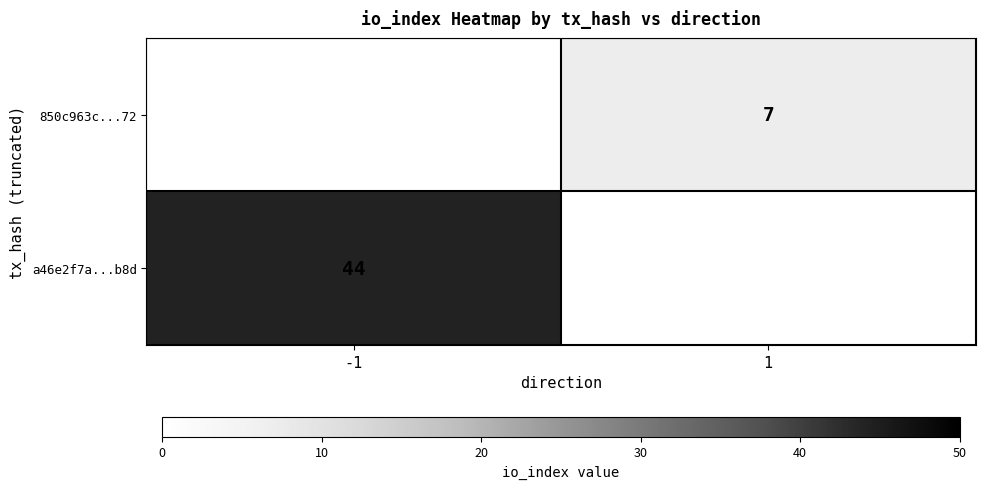

Is the value of a46e2f7a...b8d at -1 greater than the value of 850c963c...72 at 1?

Yes